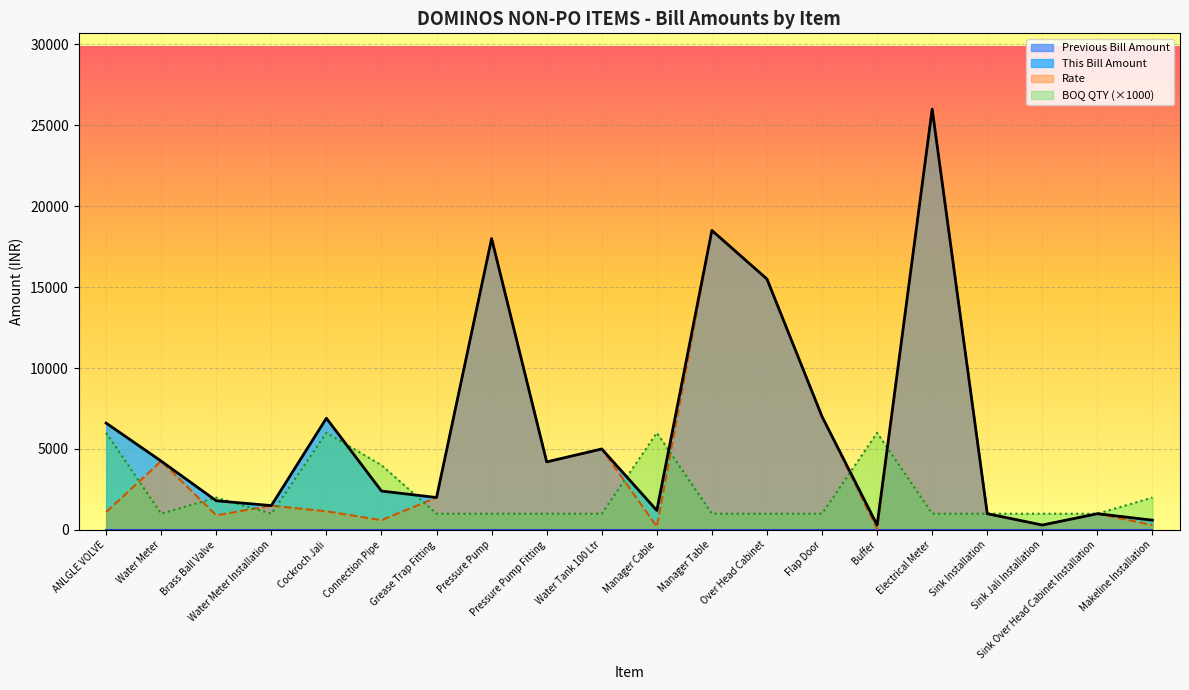

What is the average value?

6202